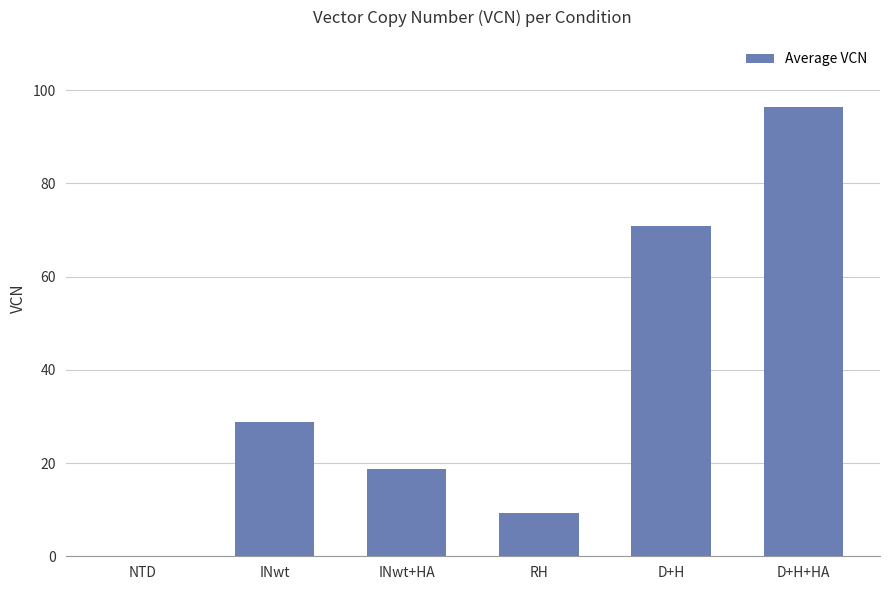

Where does the data first go above 28?

INwt